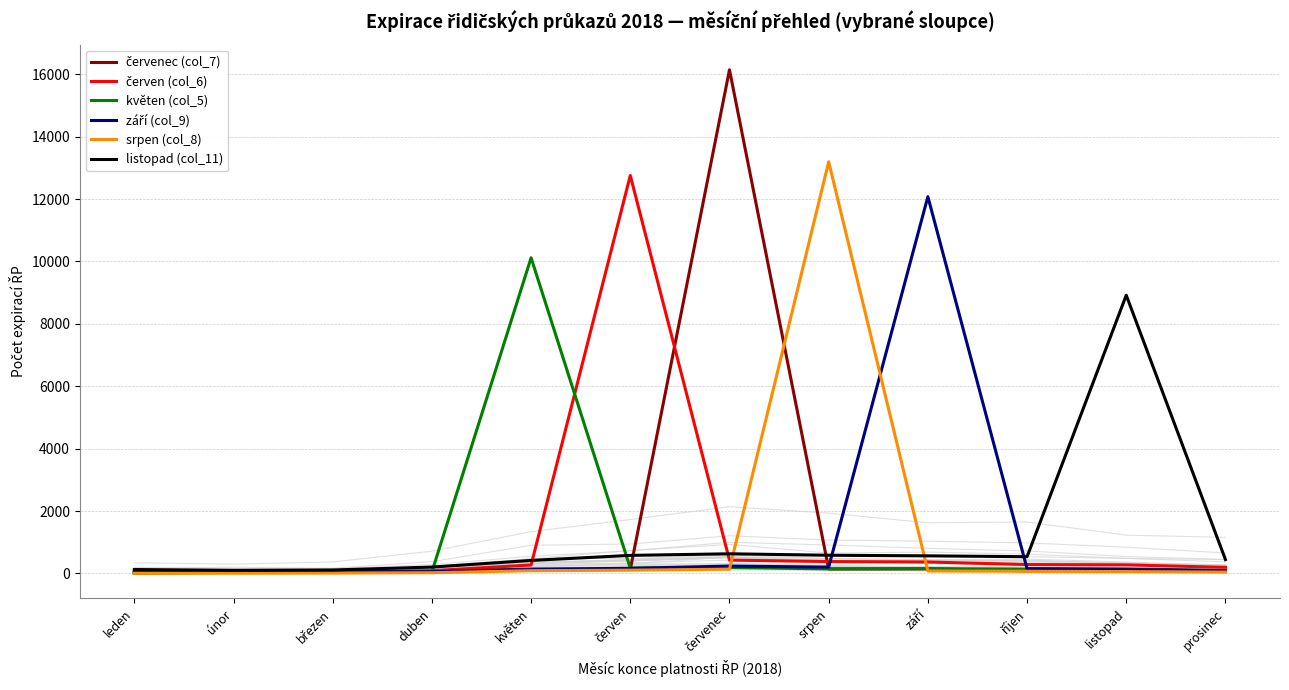

What is the minimum value shown in the chart?

5